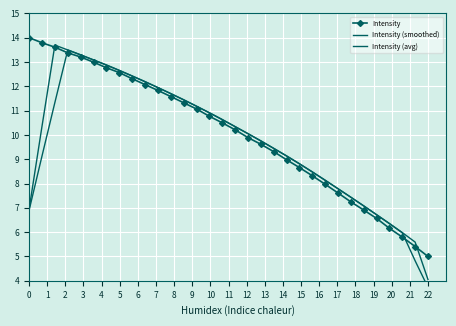

At how many categories does at least one series exceed 13?

6